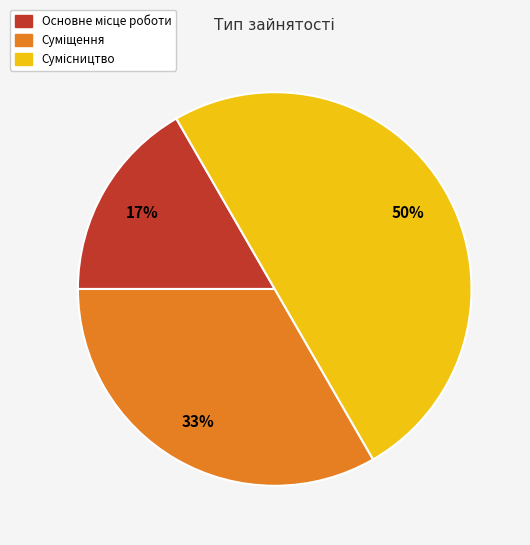

To the nearest percent, what is the average slice percentage?

33%